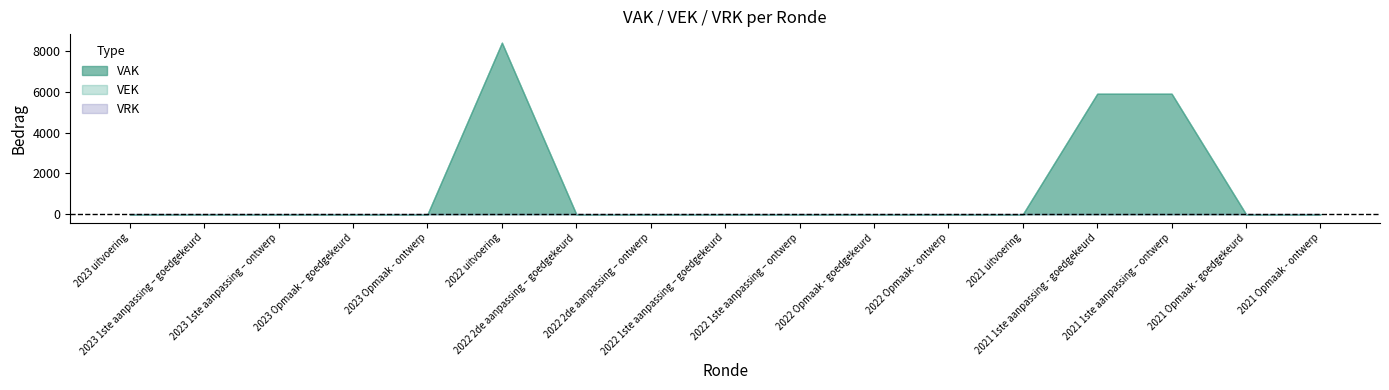

What is the label of the 7th point from the right?

2022 Opmaak - goedgekeurd